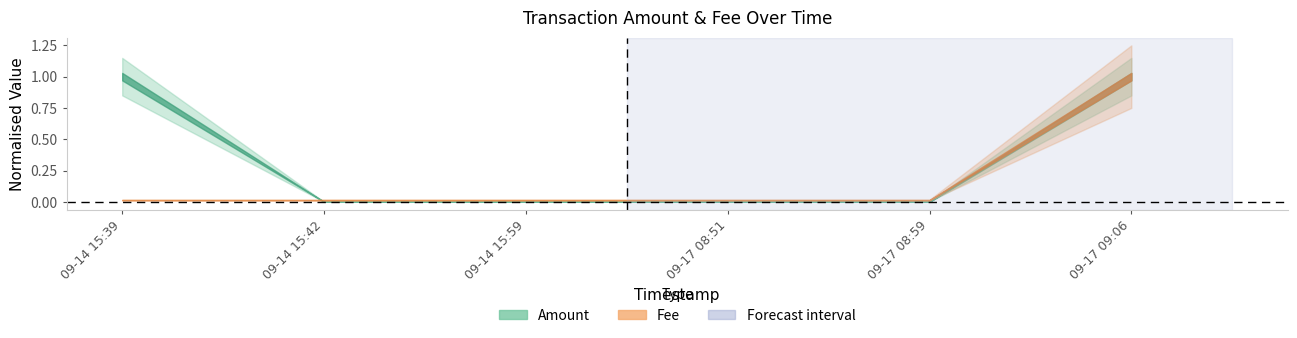

What are all the series names shown in the legend?

Amount, Fee